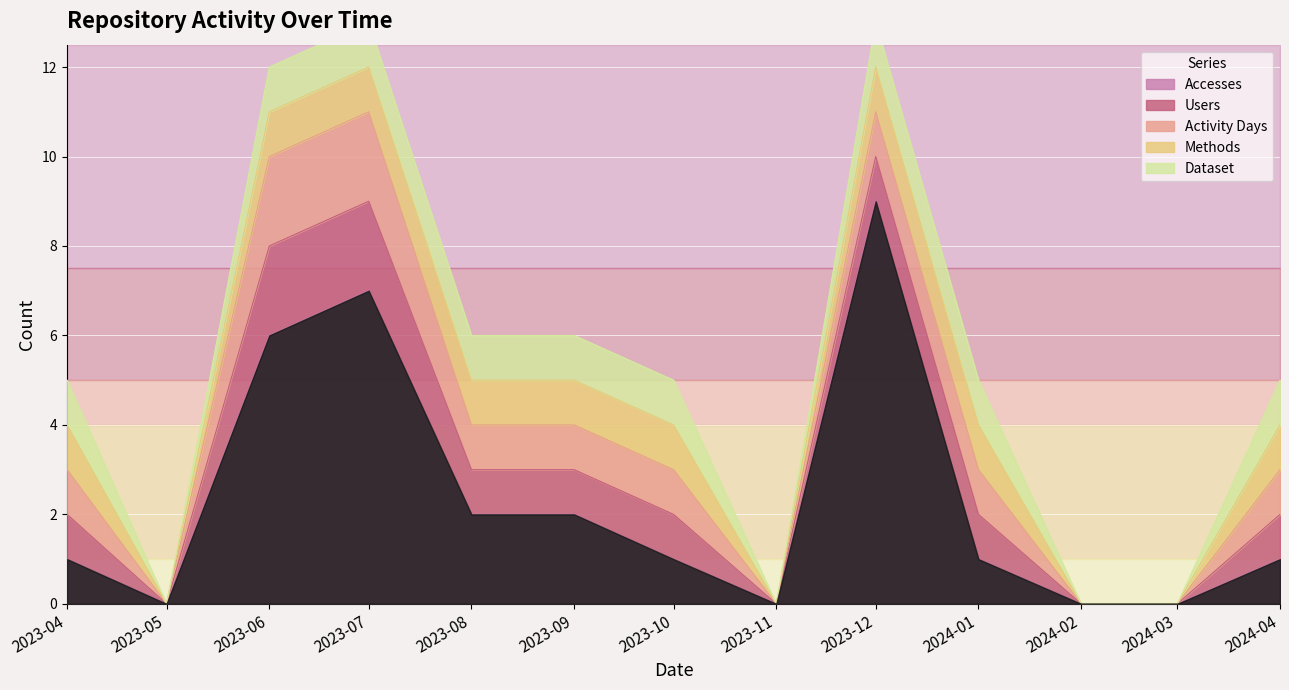

How many values in Accesses are above zero?

9